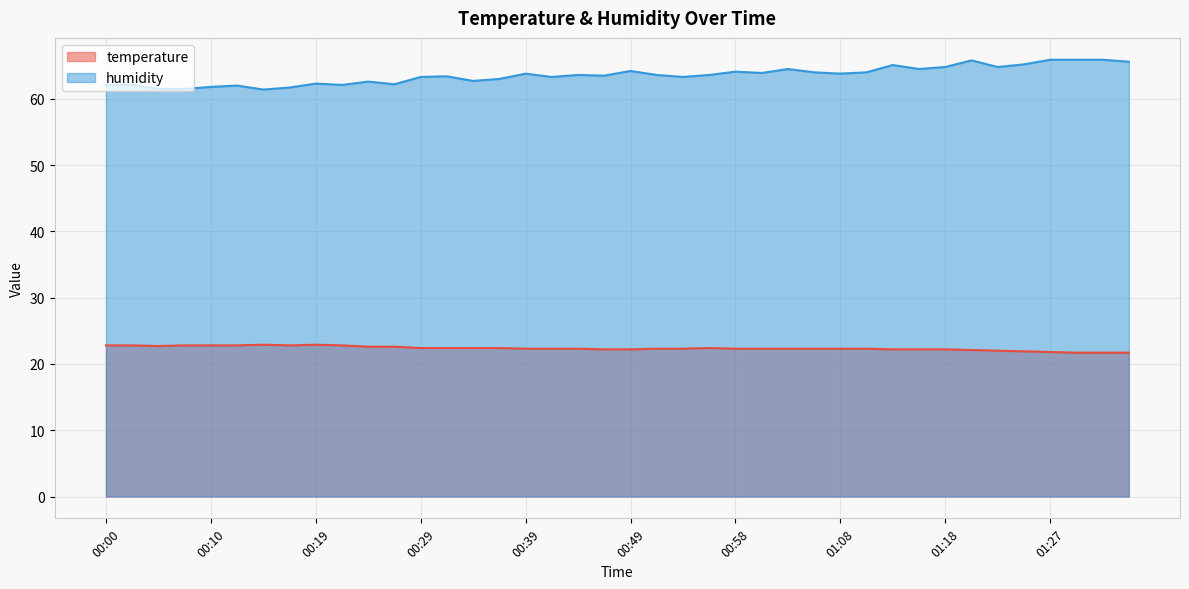

What is the total value across all series at 01:32?

87.6